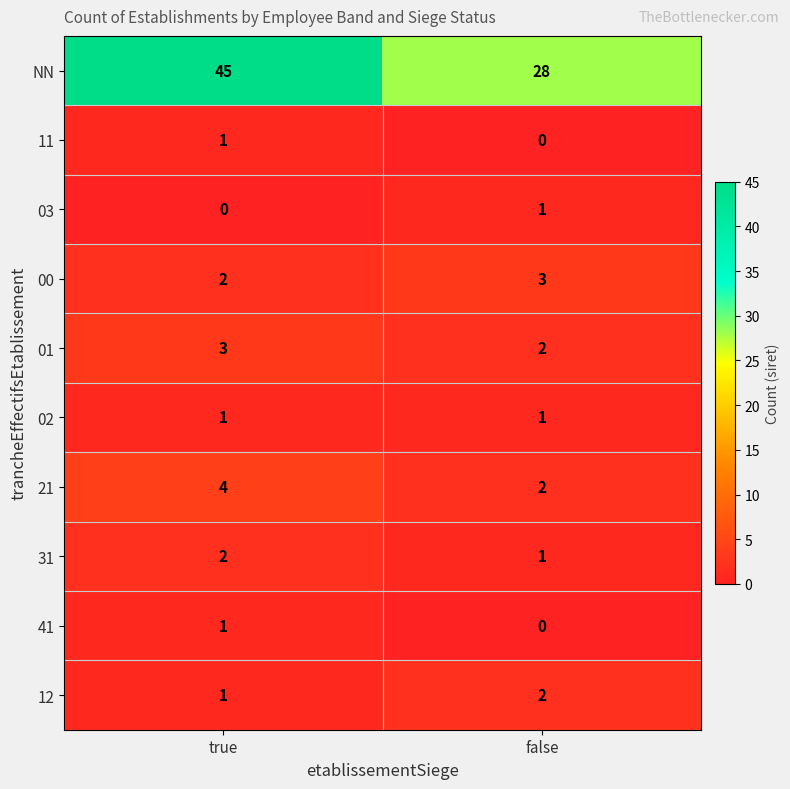

Which series changed the most between true and false?

NN